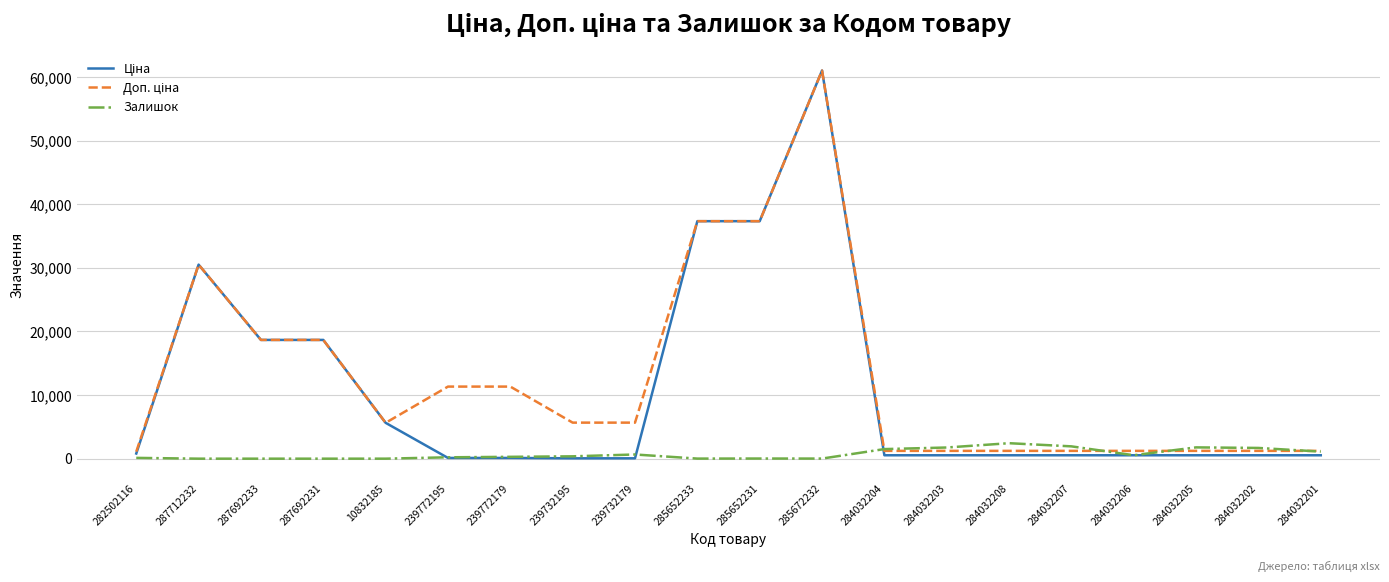

What is the difference between the maximum and minimum values in the Залишок series?

2433.0